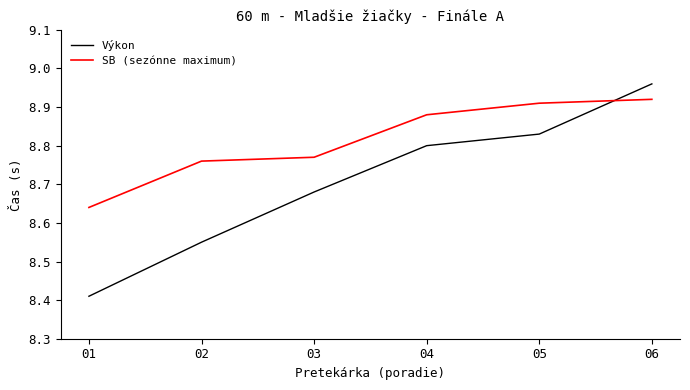

The value of Výkon at 05 is 2.0. True or false?

False